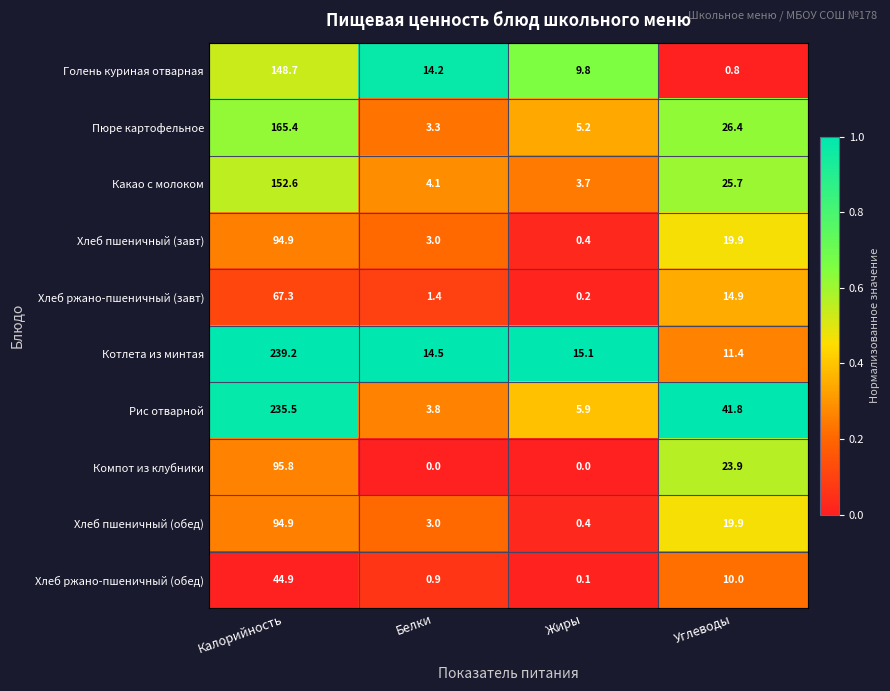

Which series has the largest total across all categories?

Рис отварной